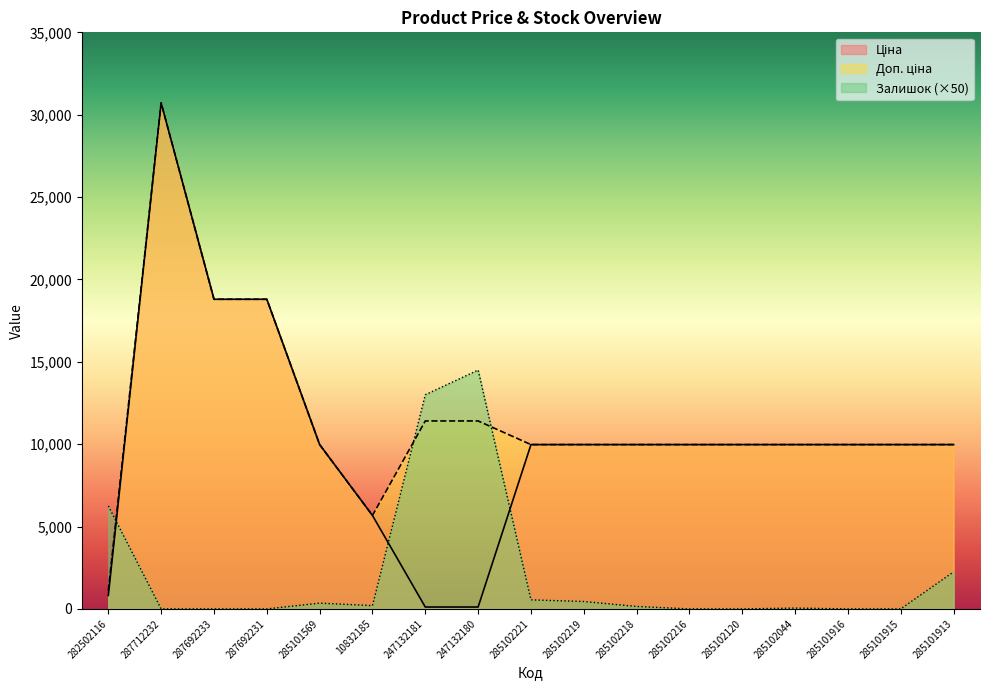

At which category is the sum across all series the highest?

287712232